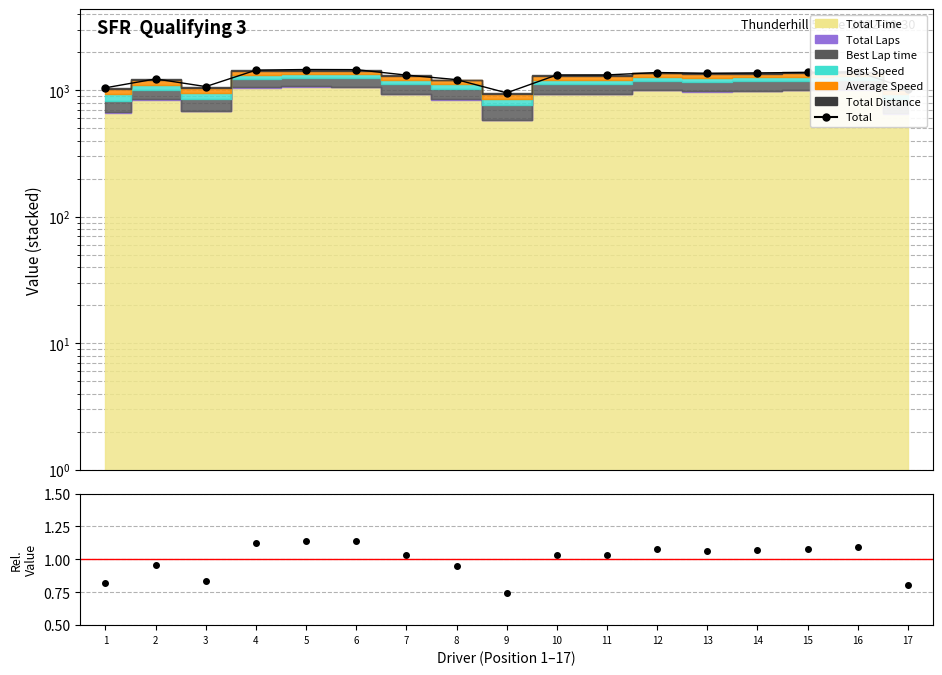

Read the Total value at 2.

1230.4